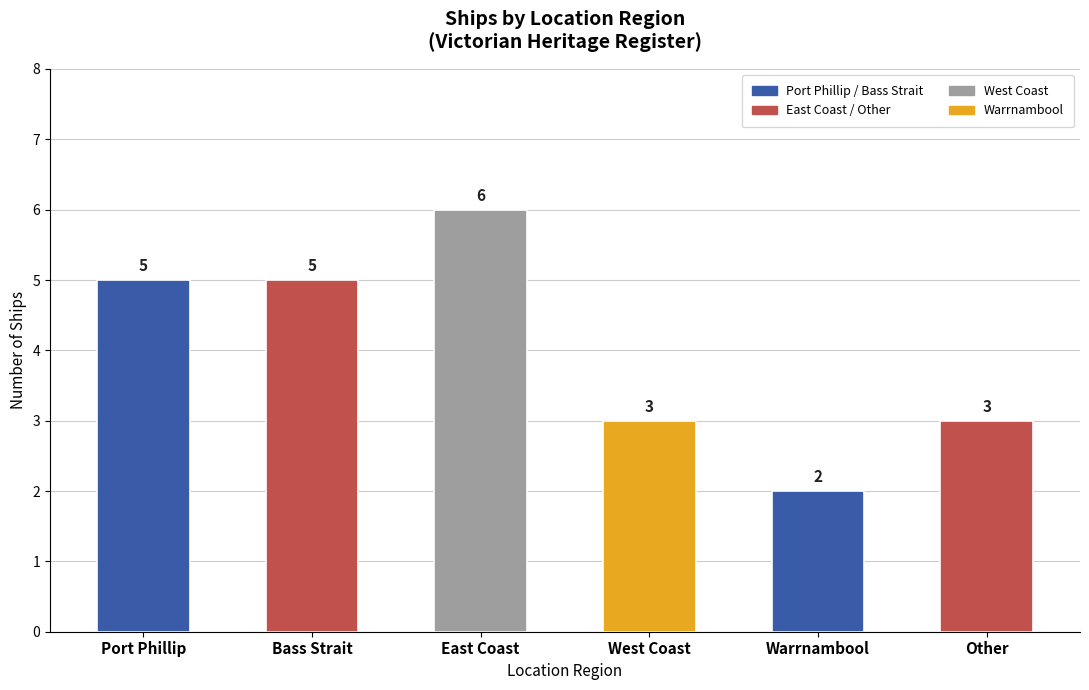

What is the value of the 4th bar from the left?

3